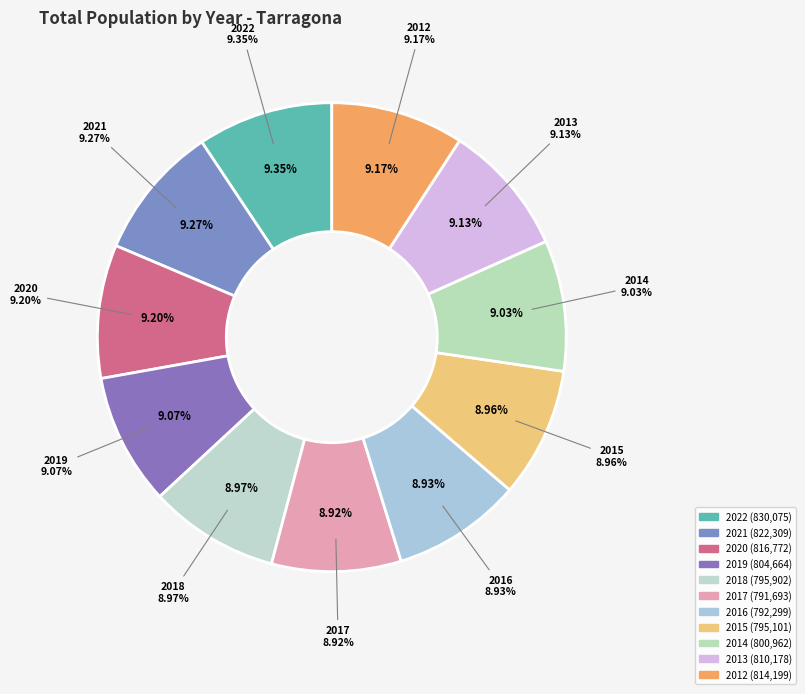

What is the ratio of the value at 2013 to the value at 2022?

1.0